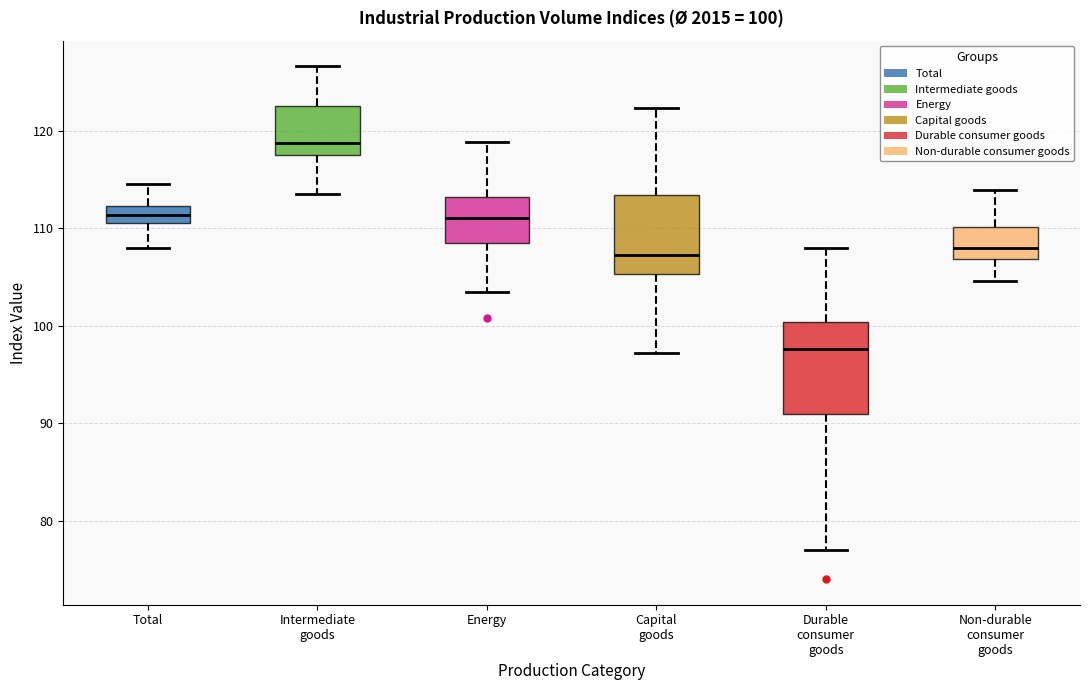

Which box has the highest median line?

Intermediate goods